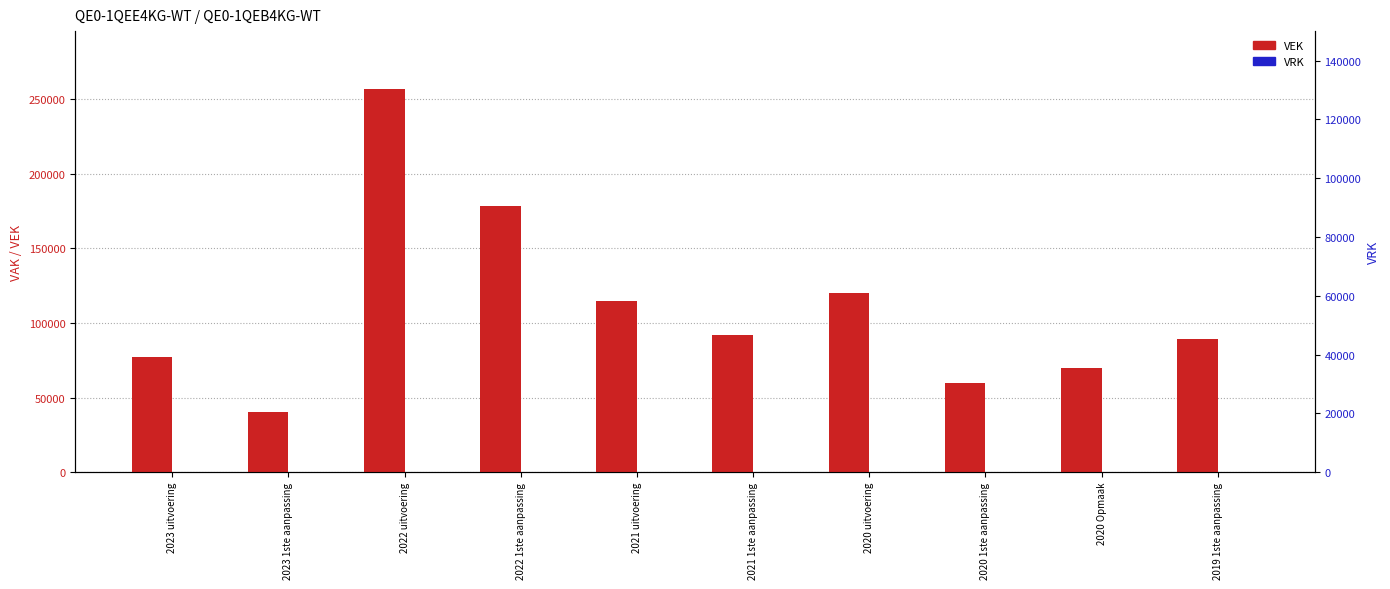

How many bars are there in each group?

2